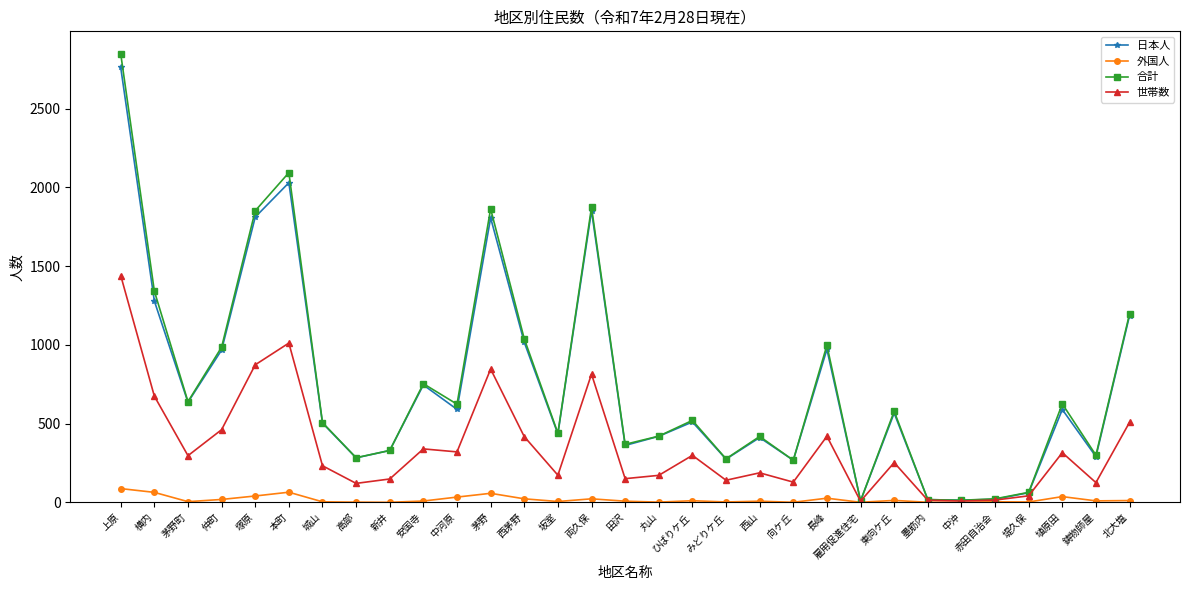

Between 長峰 and 東向ケ丘, which series saw the biggest shift?

合計